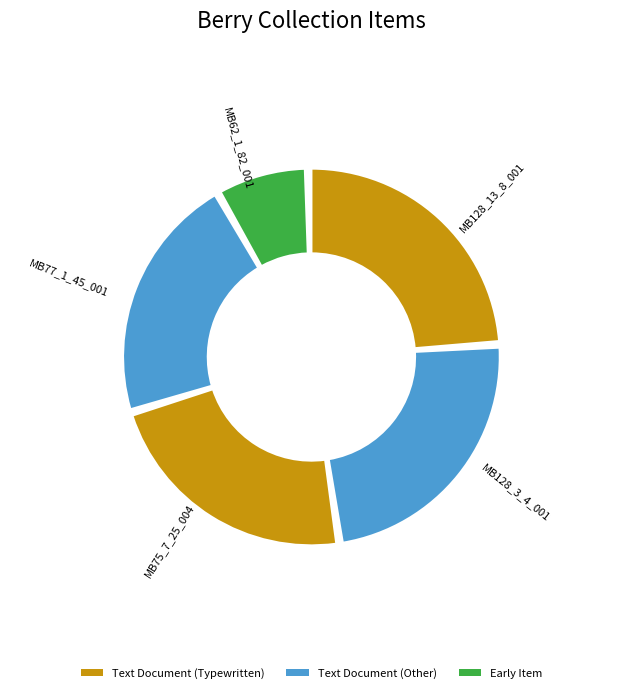

To the nearest percent, what is the average slice percentage?

20%